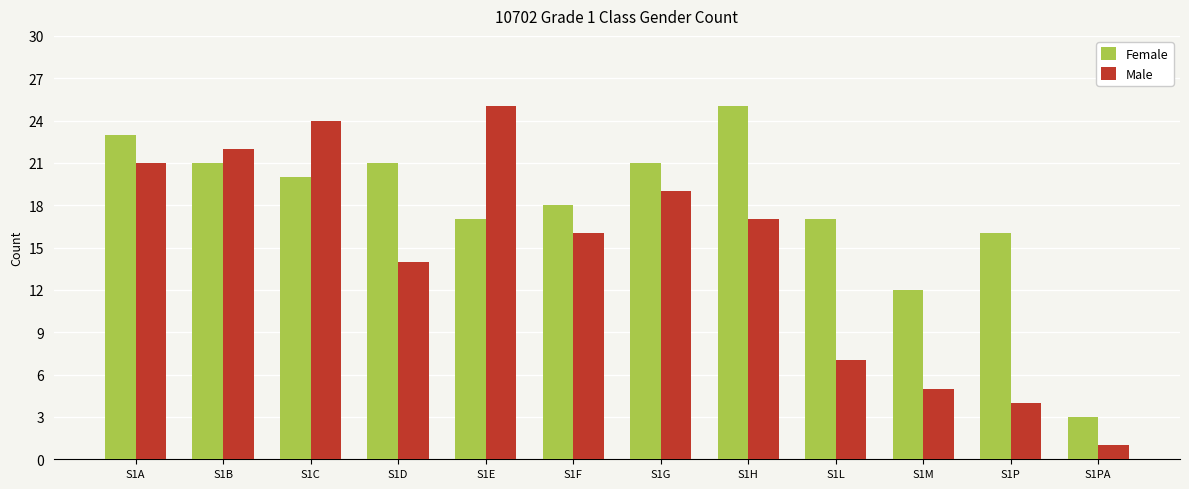

Reading right to left, what are all the values shown in this chart?

Female: 3	16	12	17	25	21	18	17	21	20	21	23
Male: 1	4	5	7	17	19	16	25	14	24	22	21